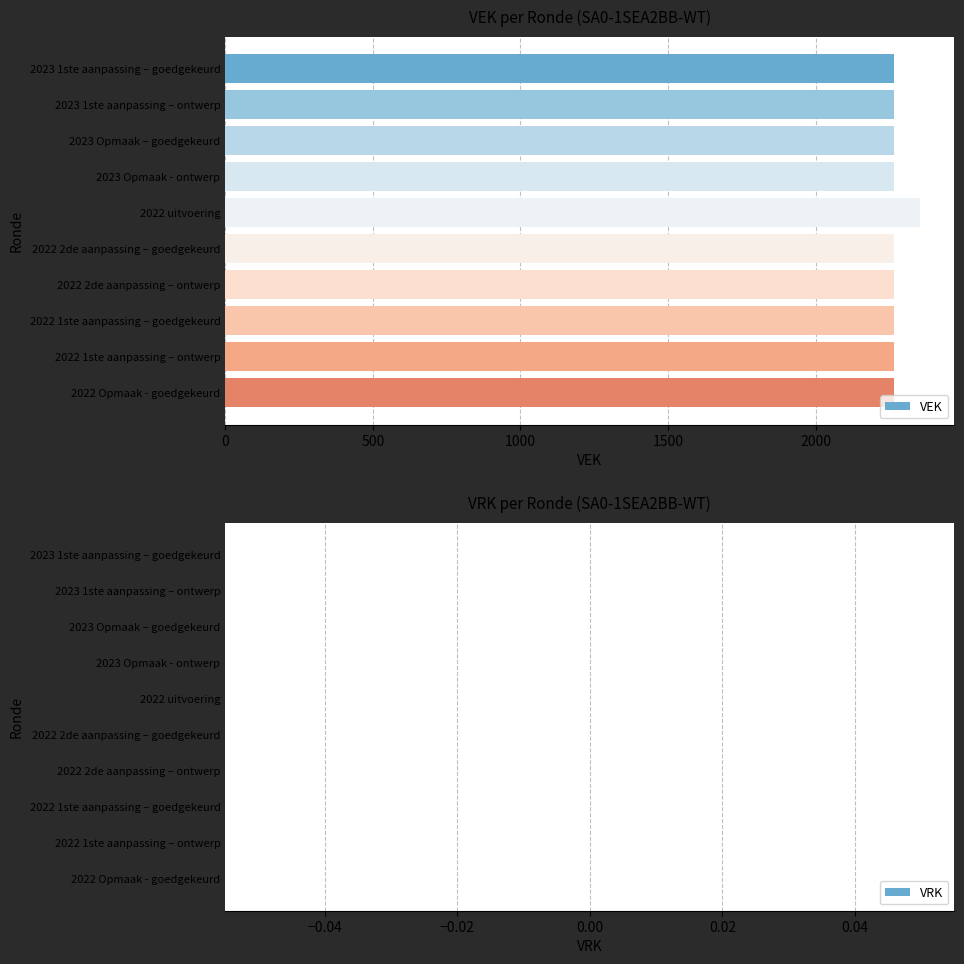

What is the ratio of the value at 2022 2de aanpassing – ontwerp to the value at 2022 1ste aanpassing – goedgekeurd?

1.0